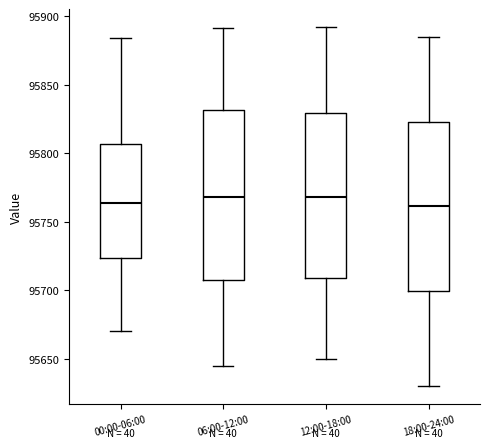

Reading left to right, read every box against the y-axis: the position of its median line, the range the box covers, and the ends of its whiskers. The values are not printed on the chart, so give them approximately, as read against the axis.

00:00-06:00: median 95765, box 95725 to 95805, whiskers 95670 to 95885
06:00-12:00: median 95770, box 95710 to 95830, whiskers 95645 to 95890
12:00-18:00: median 95770, box 95710 to 95830, whiskers 95650 to 95890
18:00-24:00: median 95760, box 95700 to 95825, whiskers 95630 to 95885